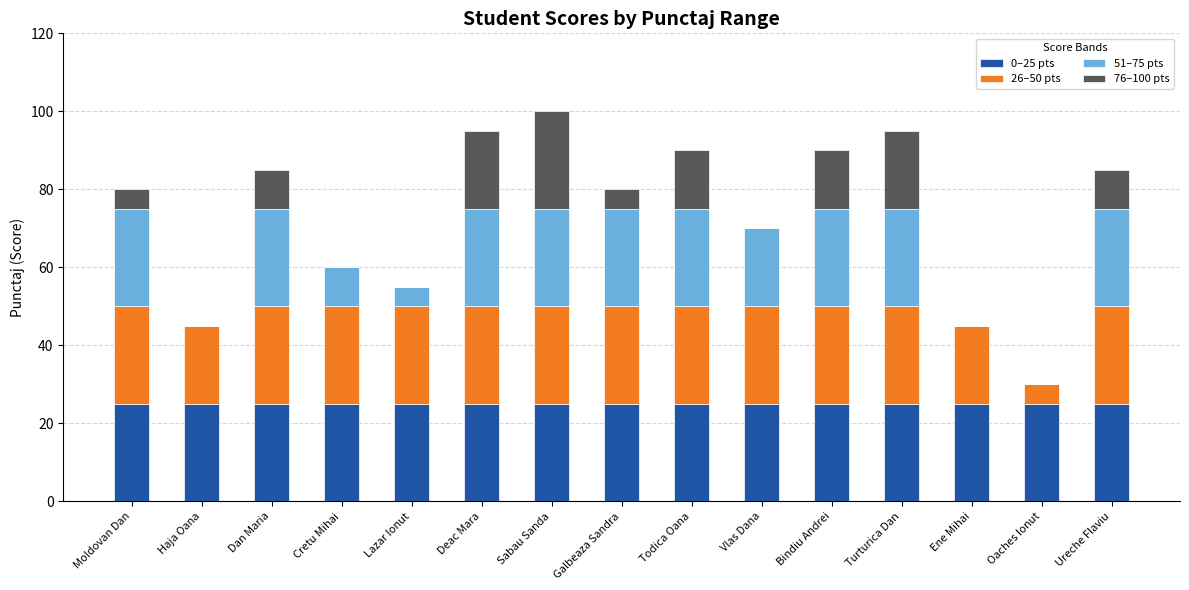

True or false: 0–25 pts has a value of 7 at Turturica Dan.

False